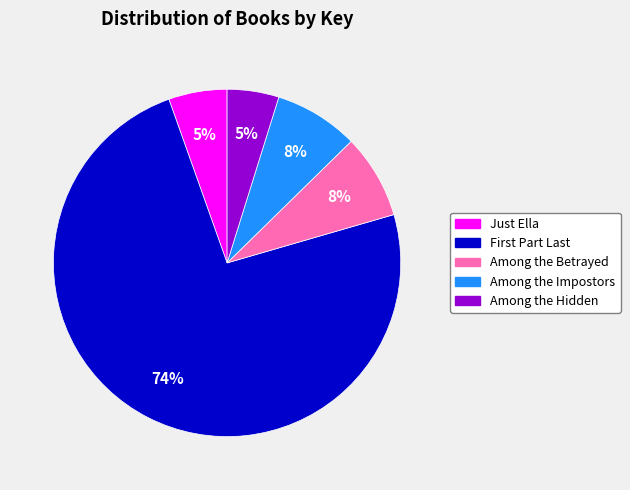

Is it true that Among the Betrayed is 8% of the pie?

True